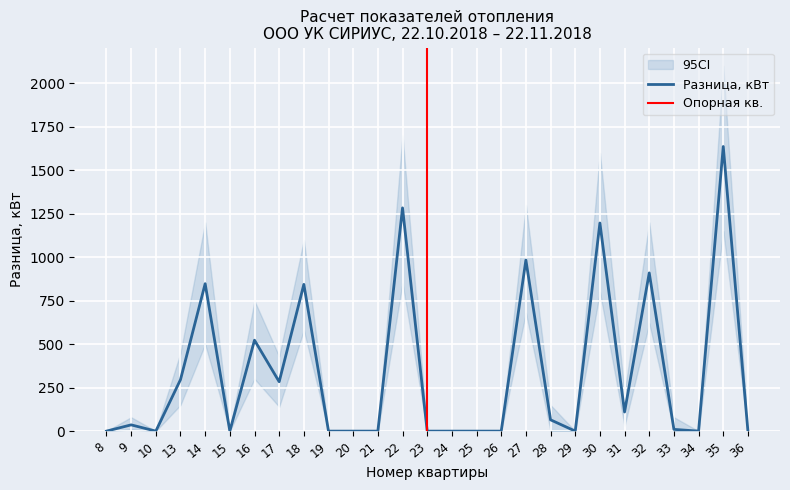

The chart shows a value of -574 at 10. True or false?

False